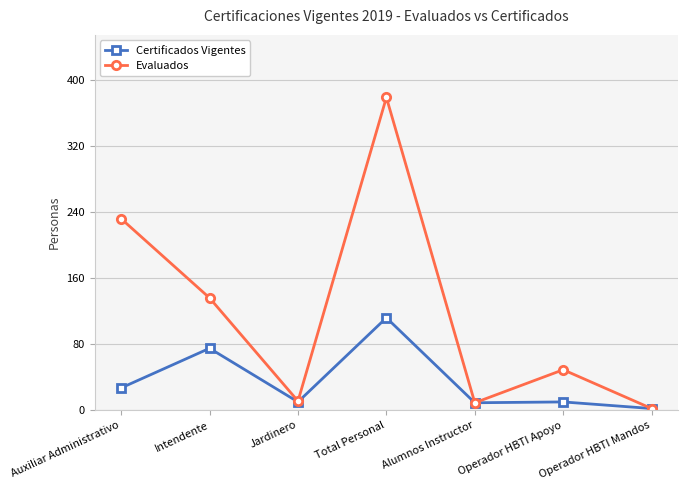

How many lines are shown in the chart?

2